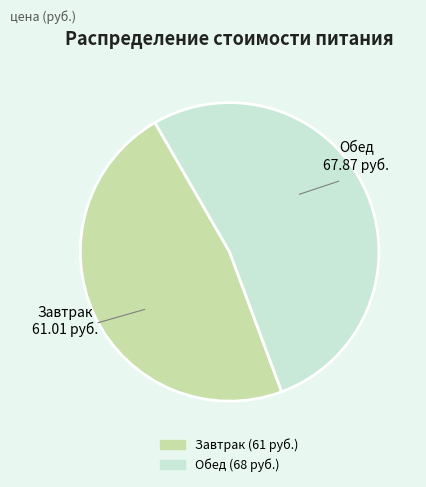

Which slice is the largest?

Обед